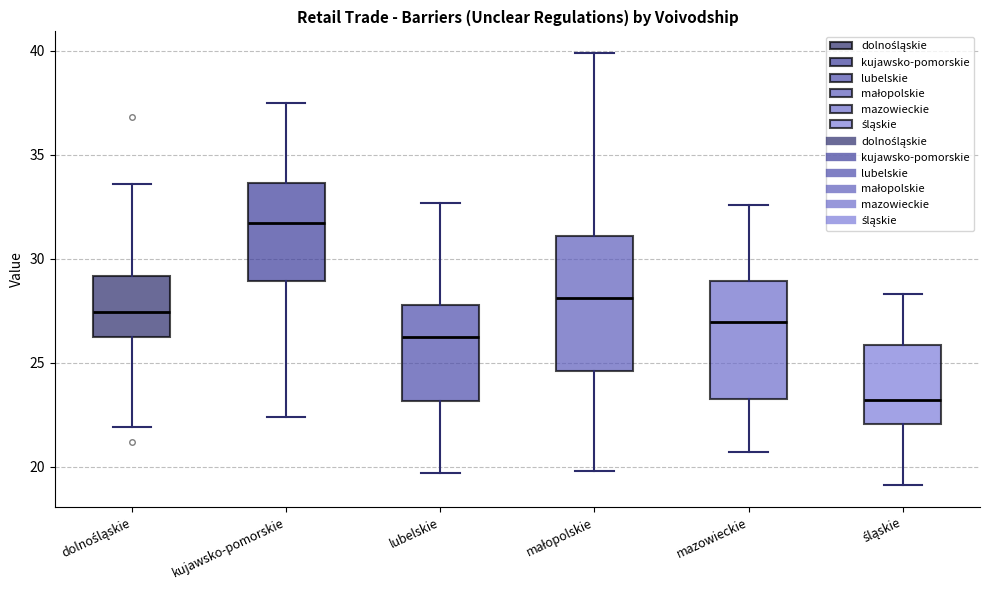

Which box is the tallest, from its lower edge to its upper edge?

małopolskie